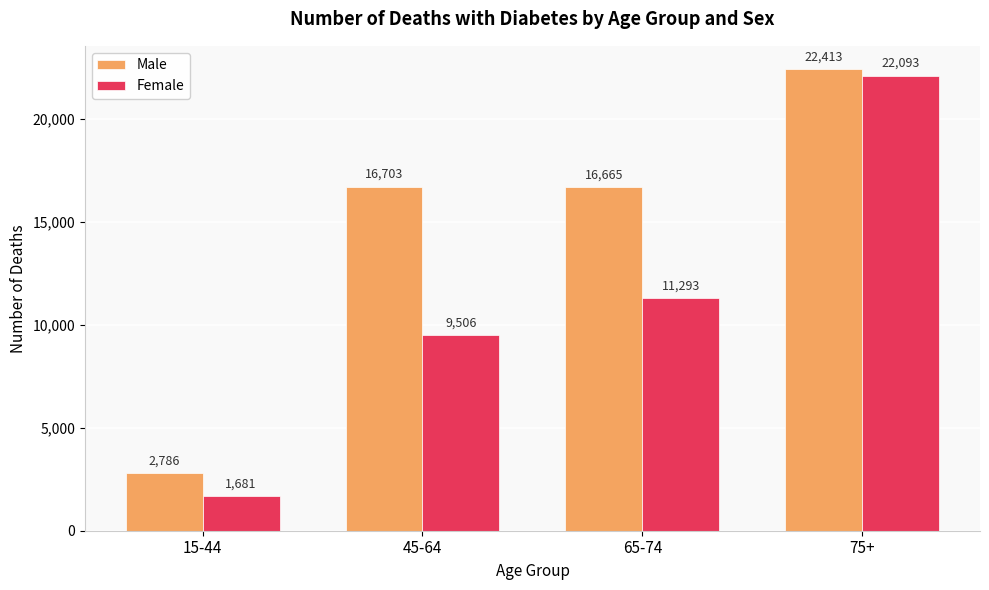

Reading left to right, list all the values displayed in this chart.

Male: 15-44=2786	45-64=16703	65-74=16665	75+=22413
Female: 15-44=1681	45-64=9506	65-74=11293	75+=22093